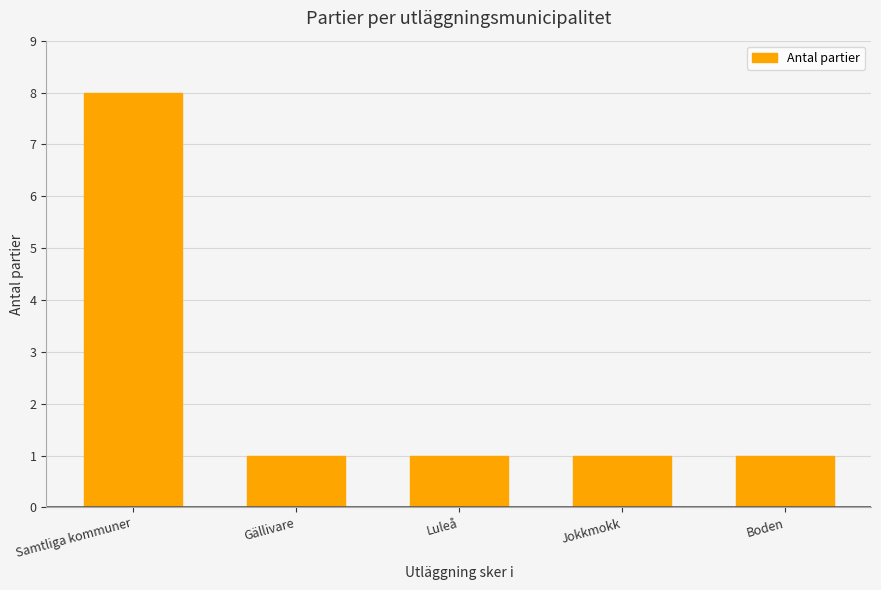

How many data points does each series have?

5